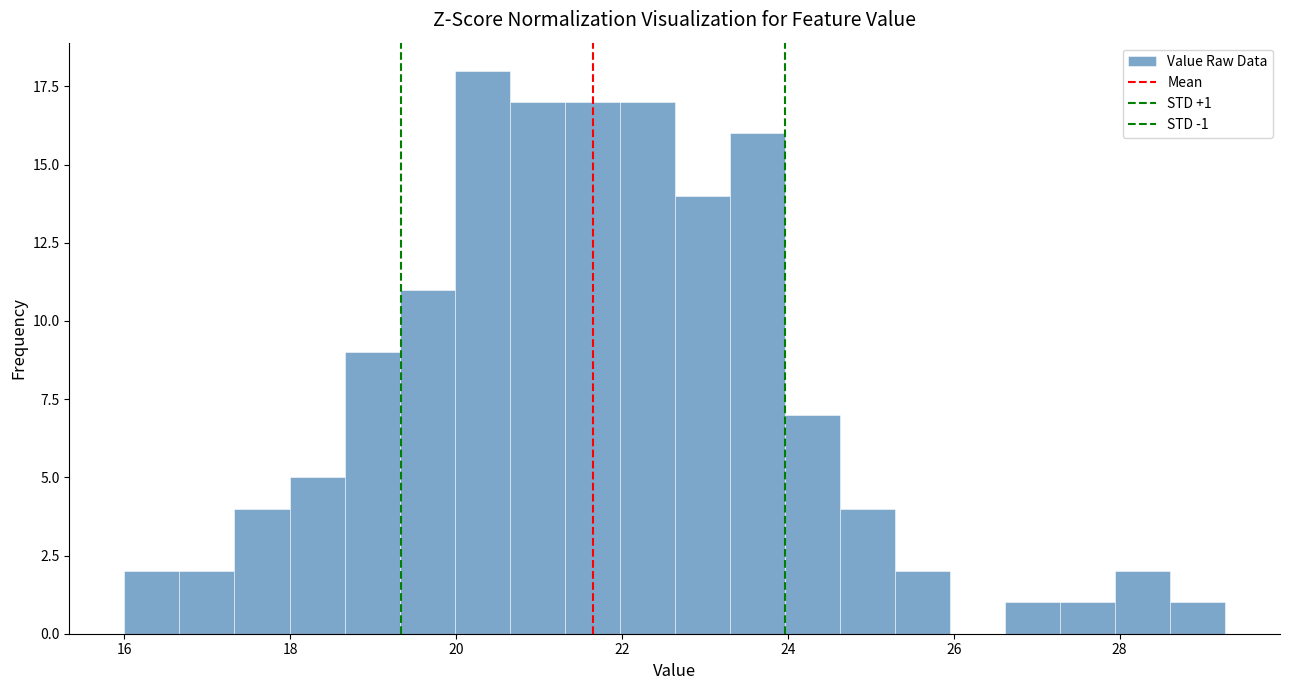

Around what value on the x-axis is the tallest bar? Give the approximate position of its centre, as read against the axis.

20.4